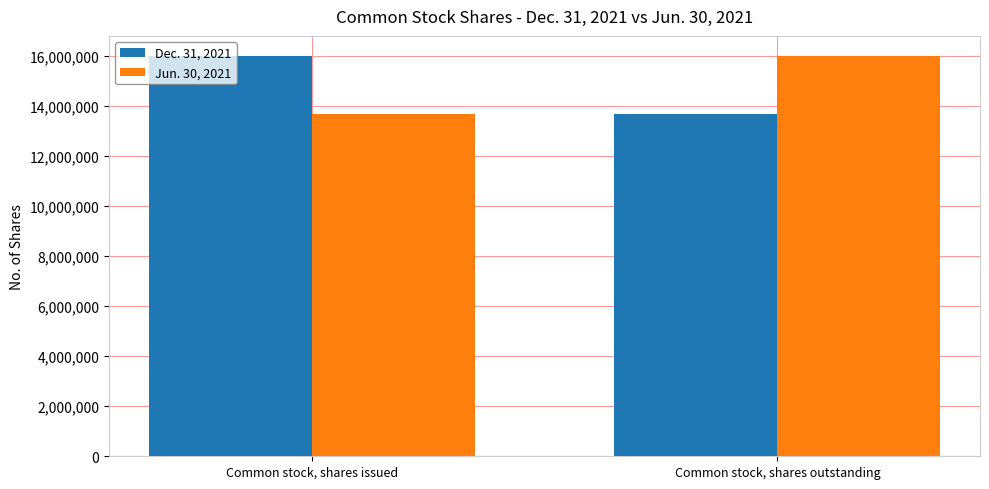

What is the total value across all series at Common stock, shares issued?

29639666